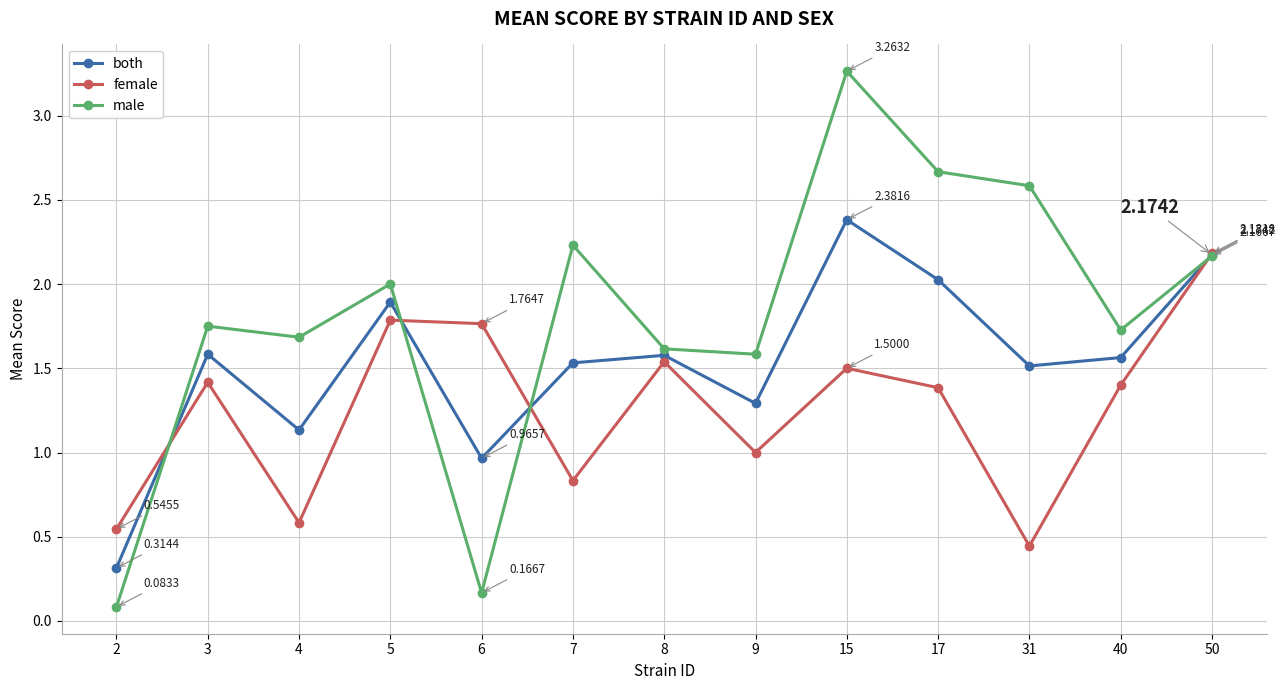

The male series shows 0.7 at 9. True or false?

False